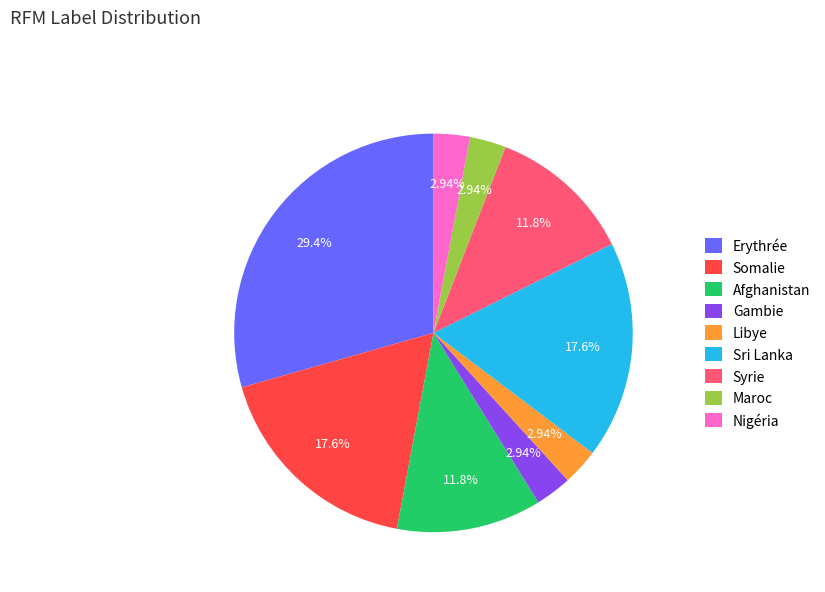

To the nearest percent, what is the combined percentage of Maroc and Erythrée?

32%